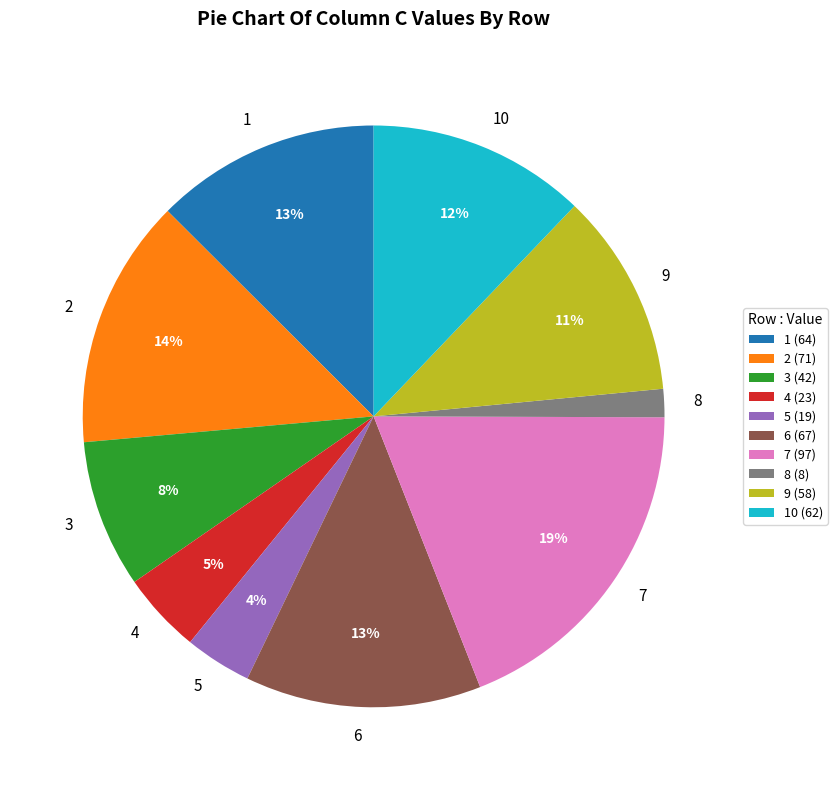

To the nearest percent, what portion does 10 represent?

12%